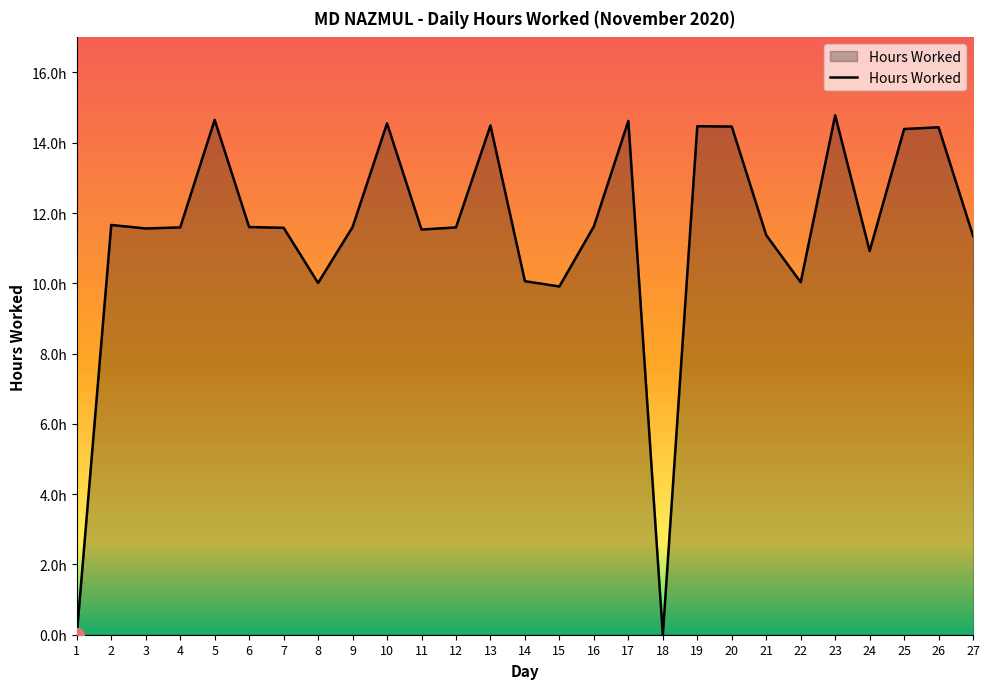

Rank the categories by value from lowest to highest.

1, 18, 15, 8, 22, 14, 24, 27, 21, 11, 3, 7, 4, 12, 6, 9, 16, 2, 25, 26, 20, 19, 13, 10, 17, 5, 23